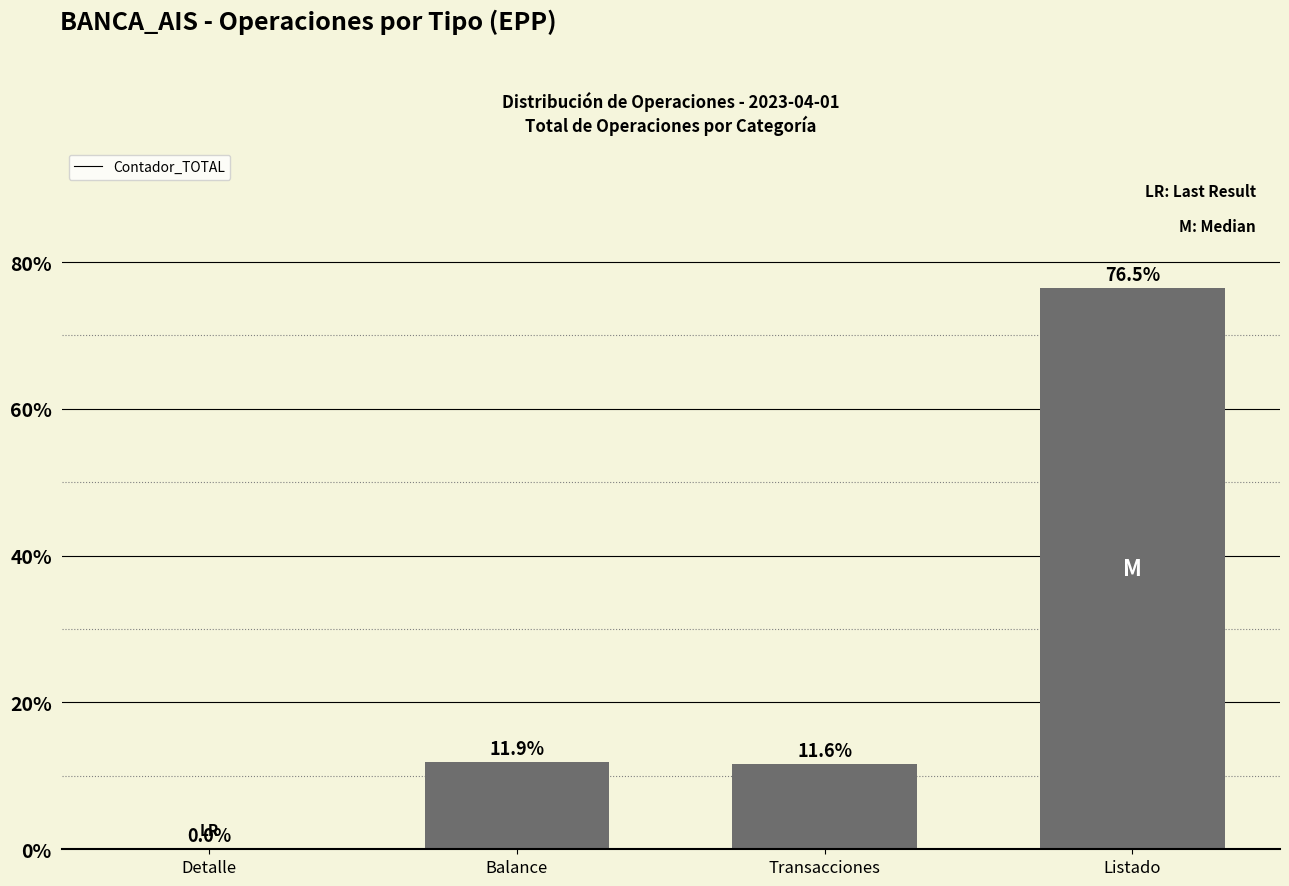

What is the maximum value shown in the chart?

76.5